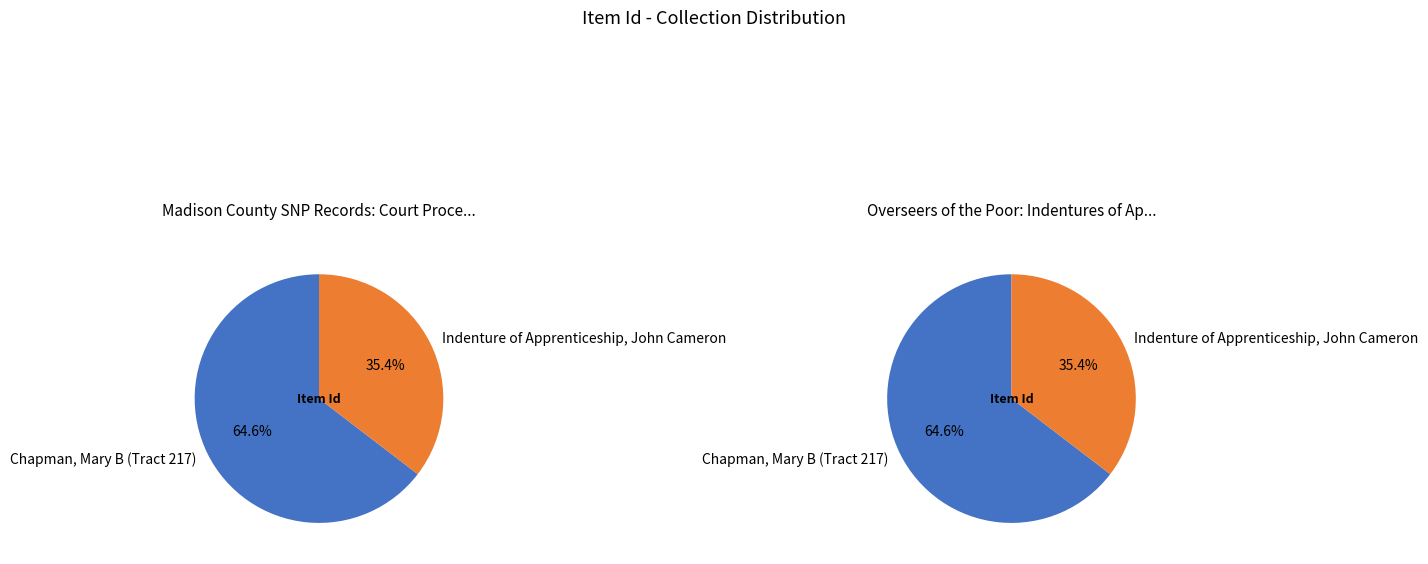

To the nearest percent, what percentage of the pie is Chapman, Mary B (Tract 217)?

65%